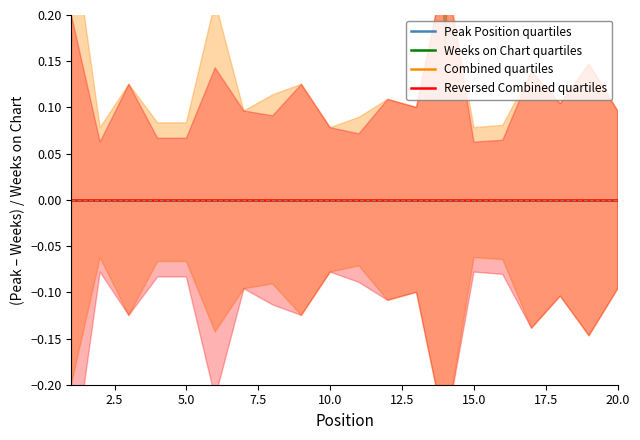

True or false: Weeks on Chart quartiles and Reversed Combined quartiles cross at least once.

False